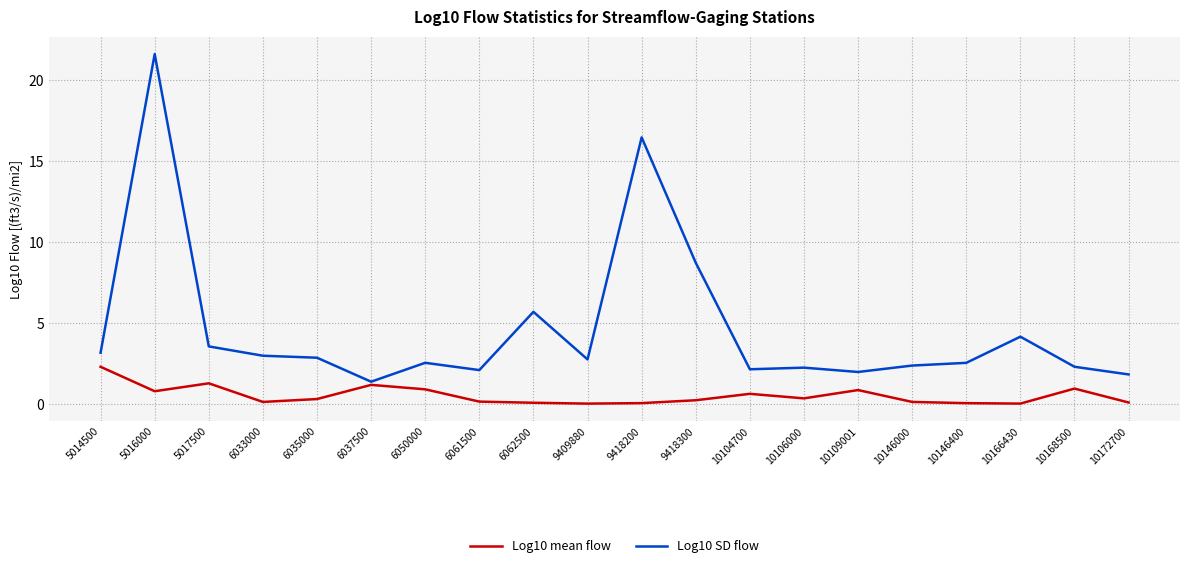

List the series in order of their overall mean, highest first.

Log10 SD flow, Log10 mean flow